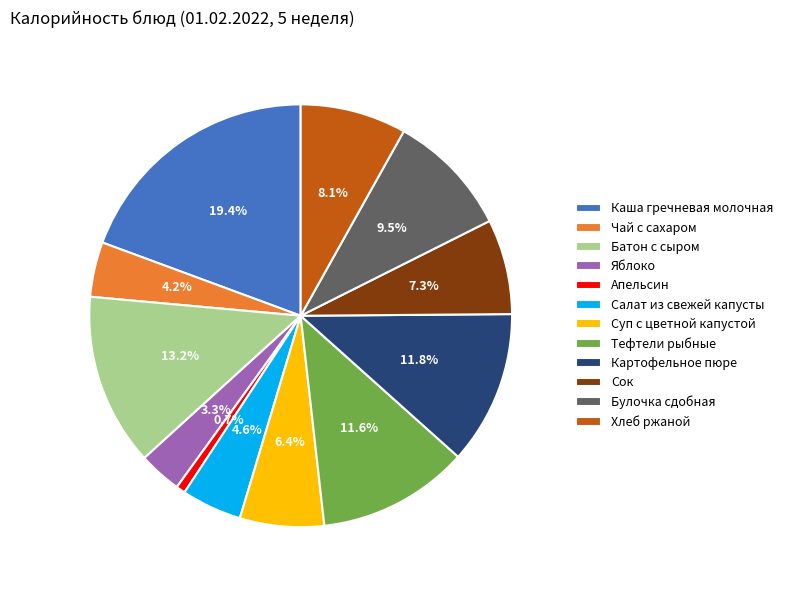

What percentage is NOT represented by Салат из свежей капусты?

95.4%